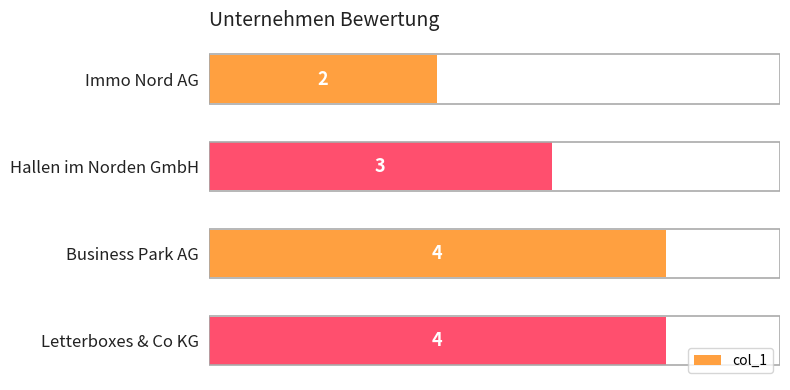

Which category has the lowest value across all series?

Immo Nord AG